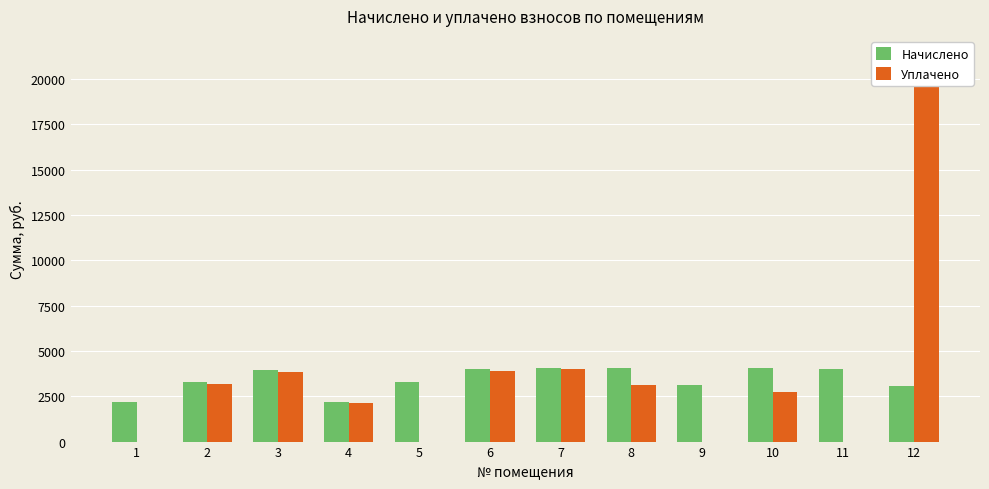

How many categories are shown in the chart?

12